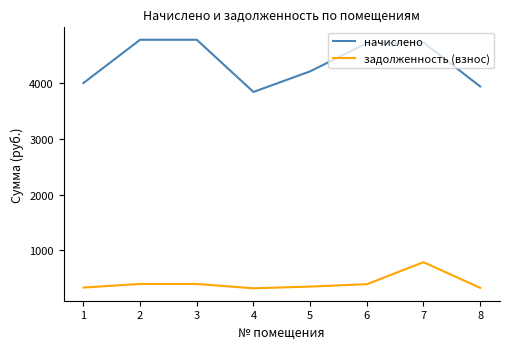

In задолженность (взнос), how many points are lower than both neighbors (excluding endpoints)?

1